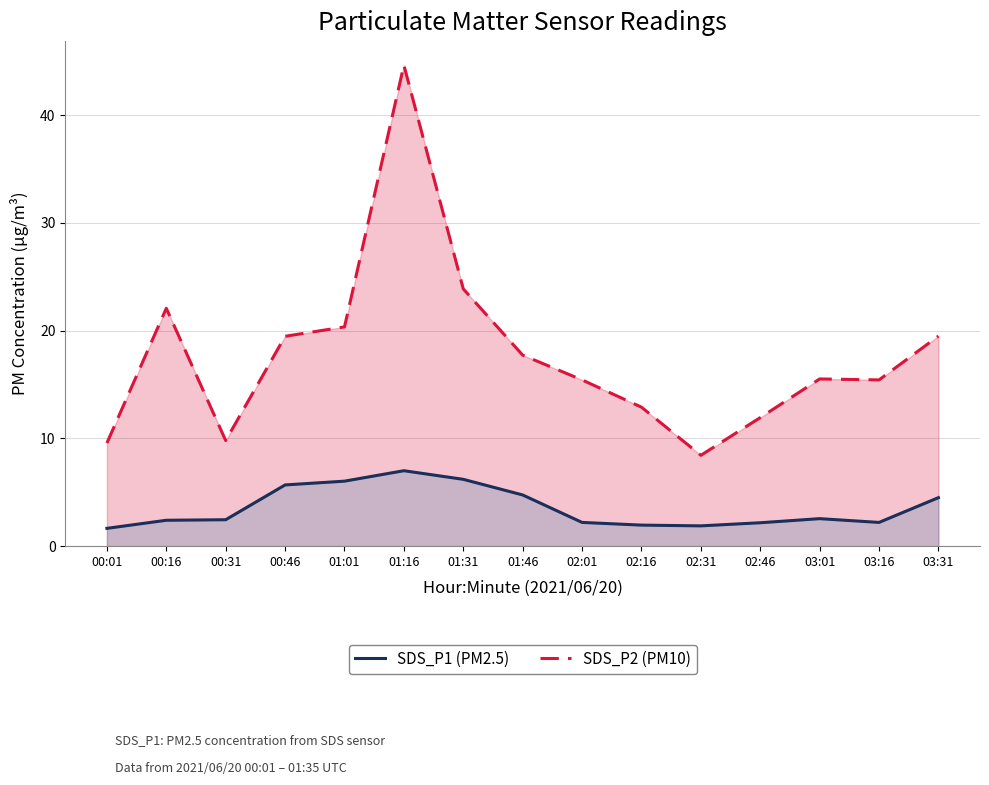

Reading left to right, list all the values displayed in this chart.

SDS_P1: 00:01=9.6	00:16=22.1	00:31=9.8	00:46=19.5	01:01=20.4	01:16=44.6	01:31=23.9	01:46=17.7	02:01=15.4	02:16=12.9	02:31=8.4	02:46=11.9	03:01=15.5	03:16=15.4	03:31=19.5
SDS_P2: 00:01=1.6	00:16=2.4	00:31=2.5	00:46=5.7	01:01=6.0	01:16=7.0	01:31=6.2	01:46=4.8	02:01=2.2	02:16=1.9	02:31=1.9	02:46=2.2	03:01=2.5	03:16=2.2	03:31=4.5